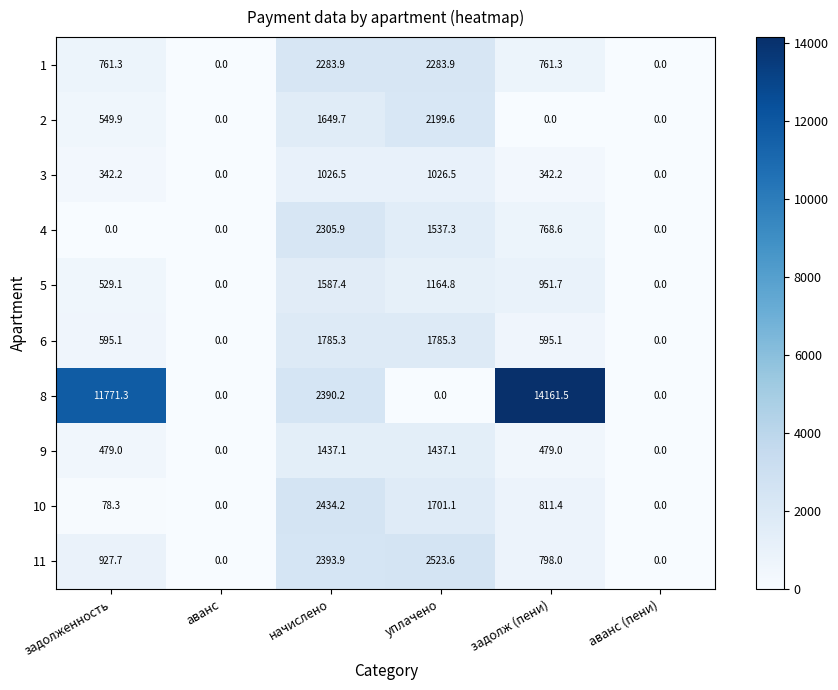

How many distinct data groups are displayed?

10